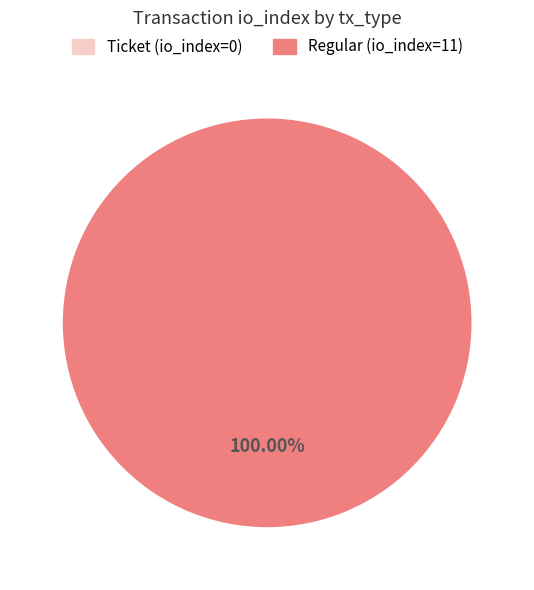

What percentage do Regular and Ticket together represent?

100.0%